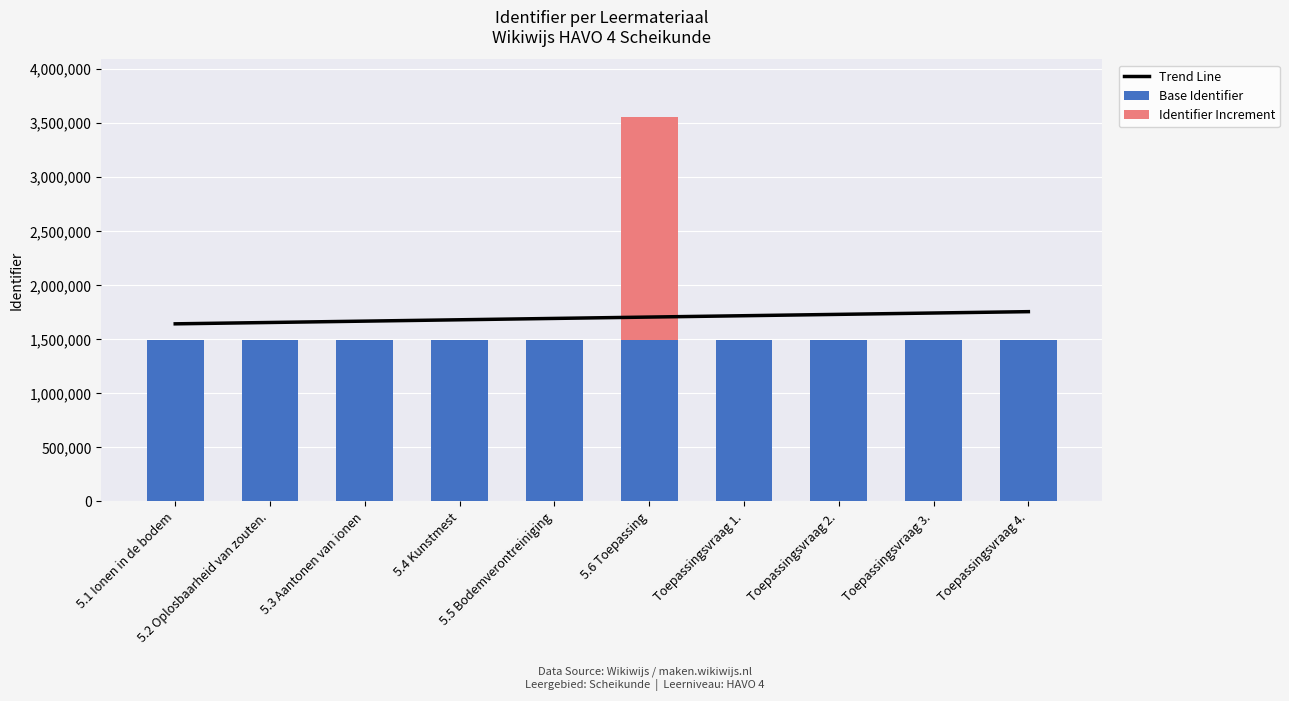

What is the maximum value for Base Identifier?

1493592